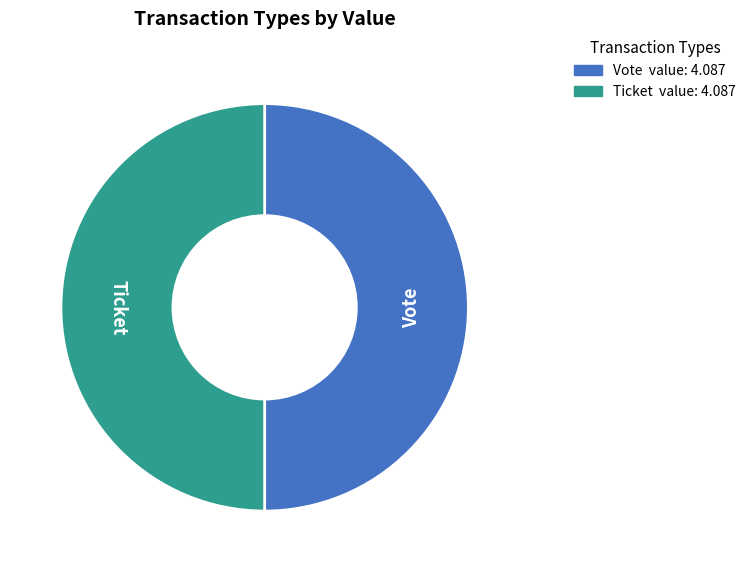

Combined, do Vote and Ticket account for over 50%?

Yes